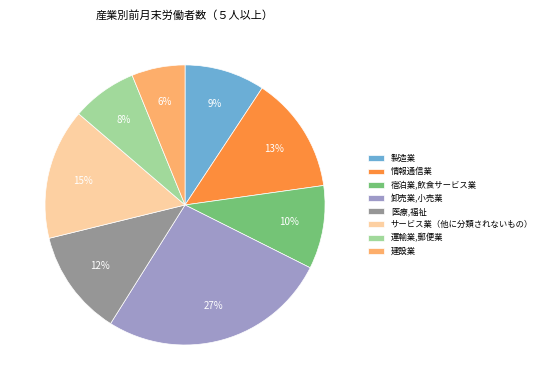

What is the largest slice in the pie chart?

卸売業,小売業